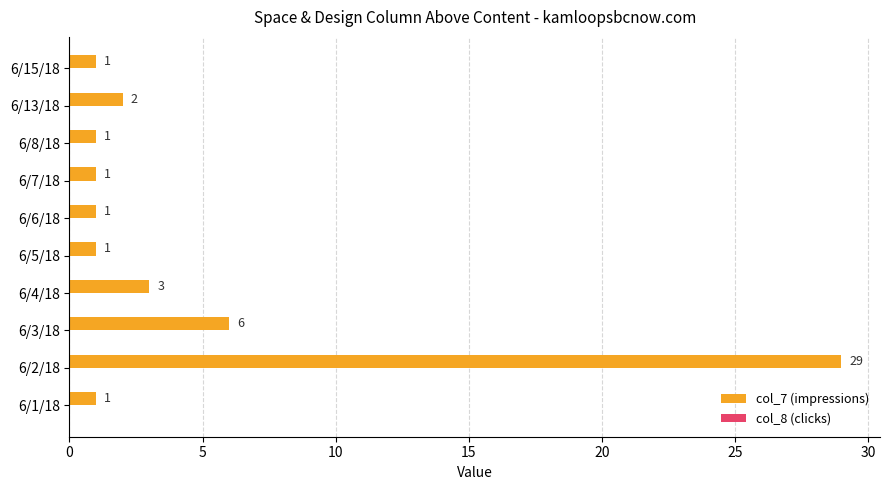

What is the maximum value shown in the chart?

29